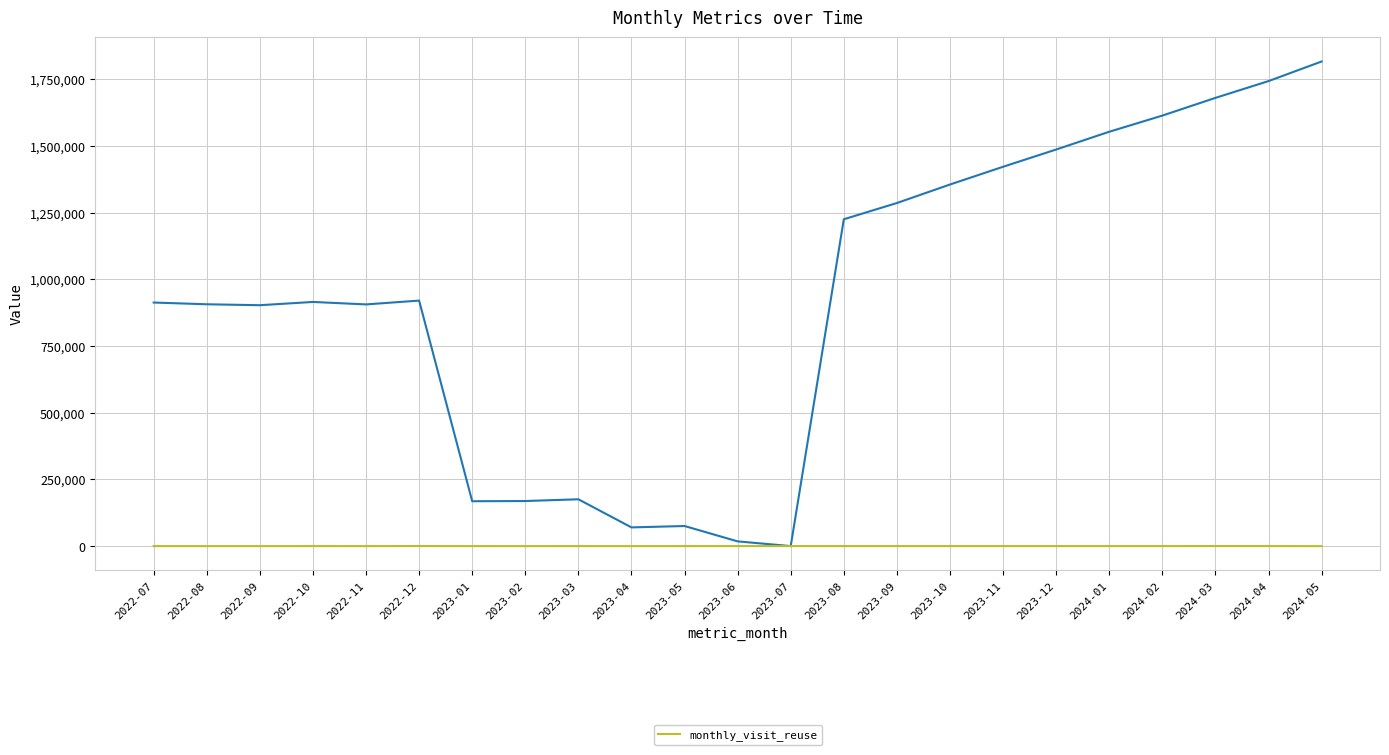

How many values exceed 289?

11